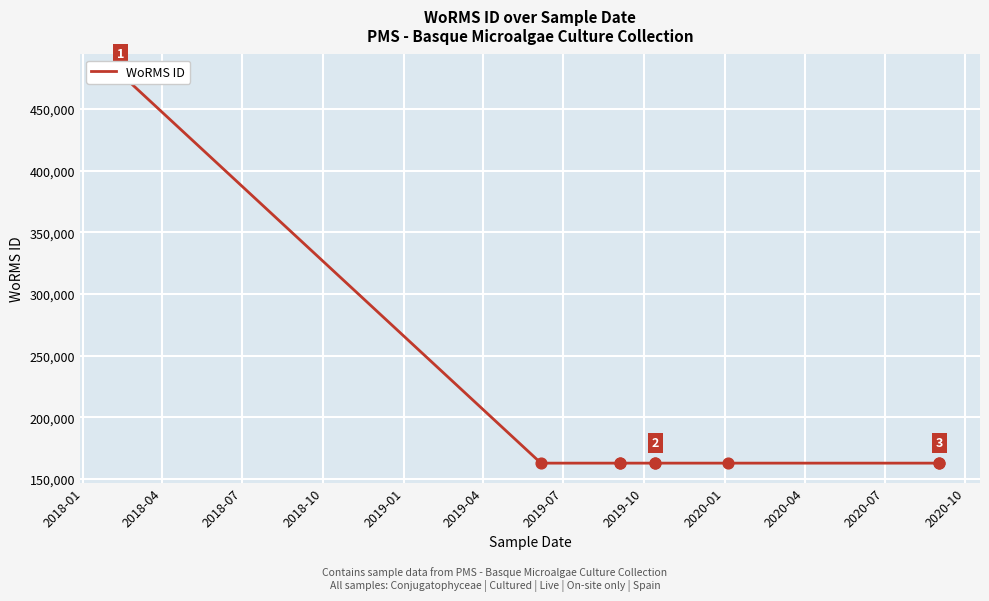

Approximately how many times larger is the value at 2020-01 compared to 2018-01?

0.3